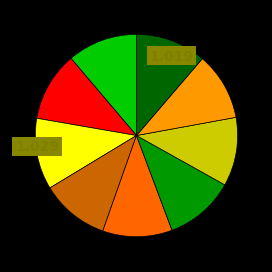

Is there any slice that represents more than half of the pie?

No